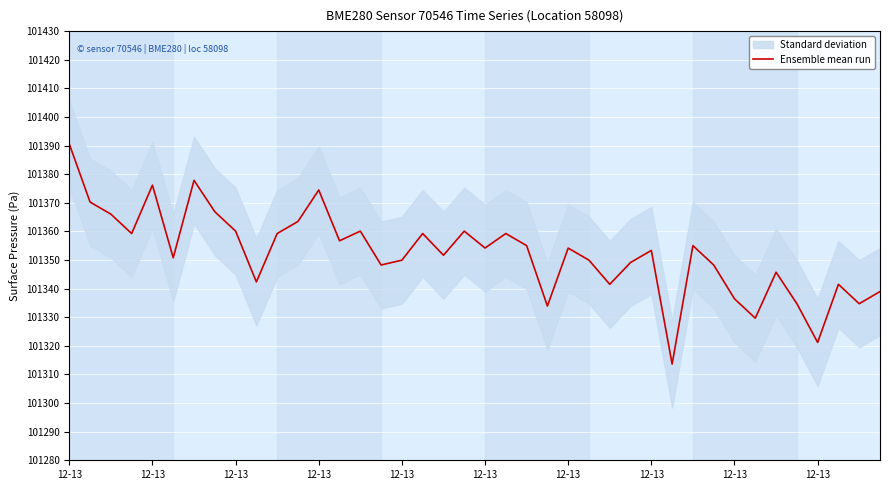

What is the change in value from 20 to 26?

-12.7